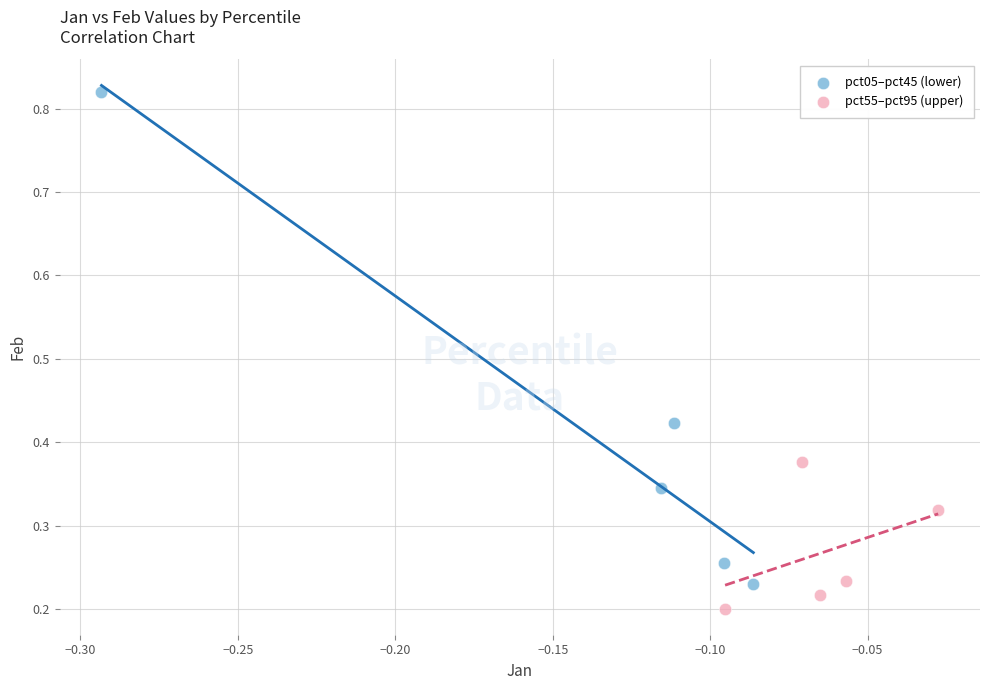

Which series contains the highest Y value?

pct05–pct45 (lower)